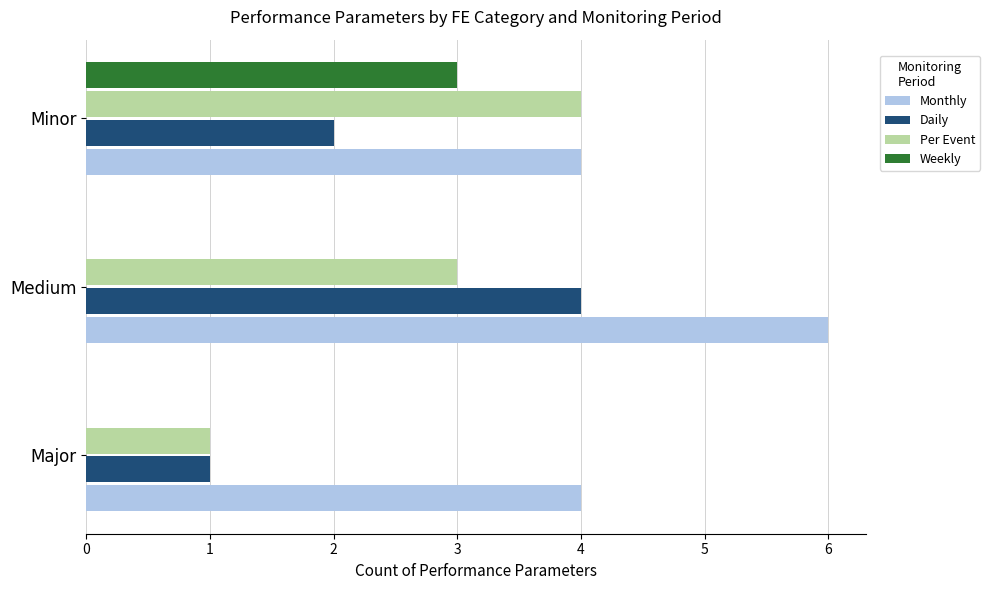

Which series has the largest total across all categories?

Monthly